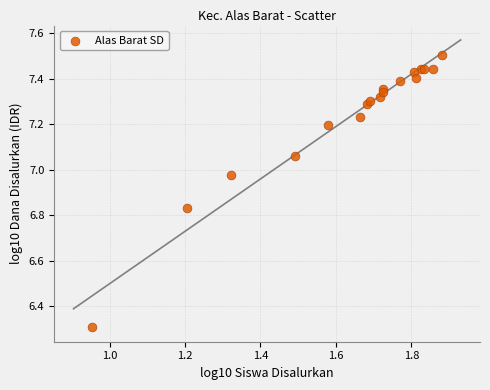

What Y value in the scatter plot is closest to 6?

6.3